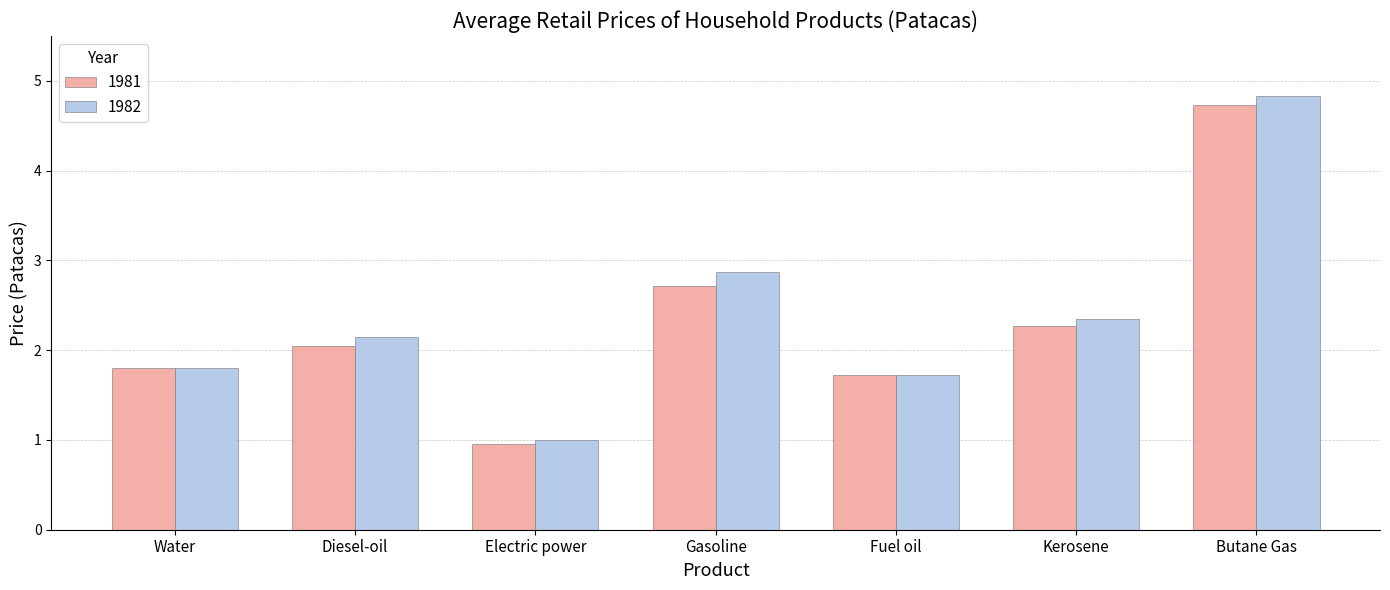

How many data points does each series have?

7